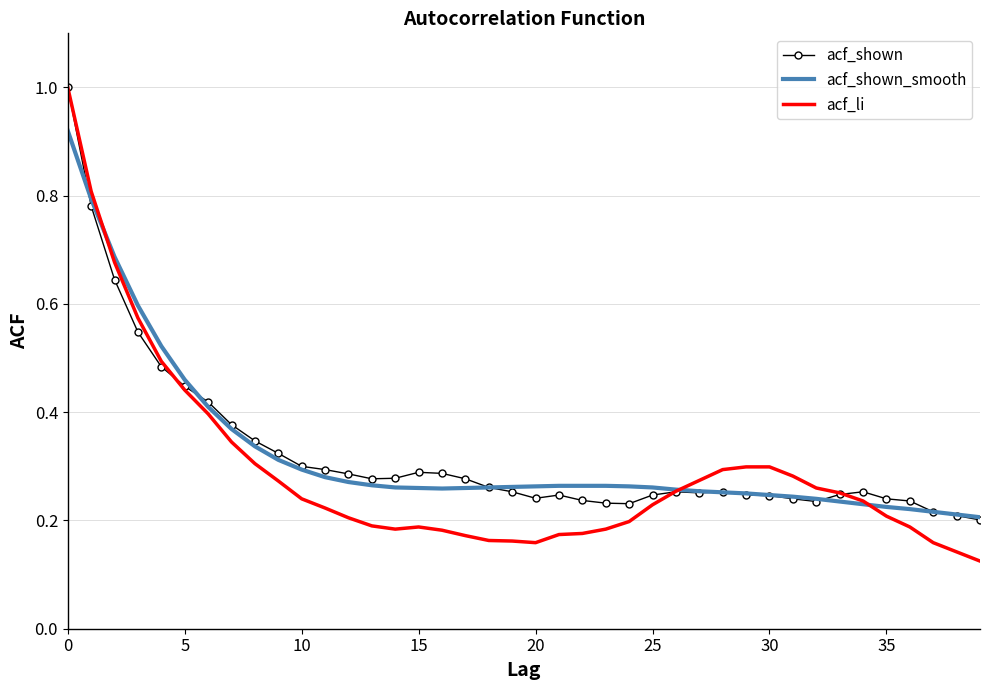

In acf_shown, how many points are lower than both neighbors (excluding endpoints)?

5